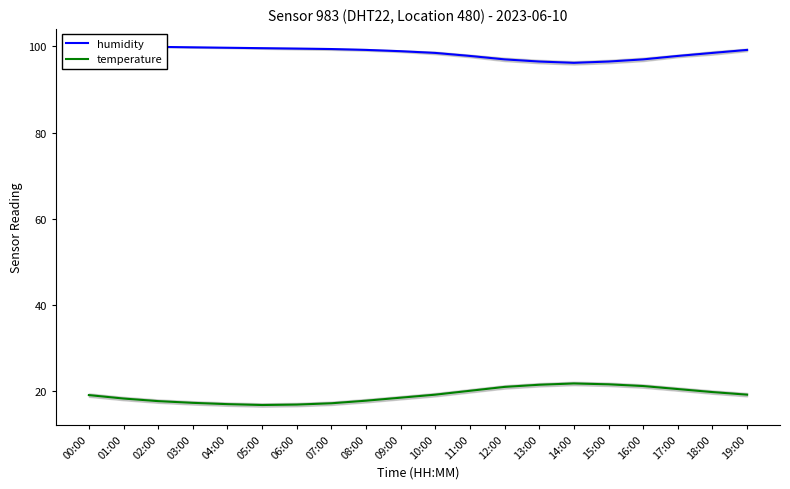

Which category has the lowest value in the temperature series?

05:00